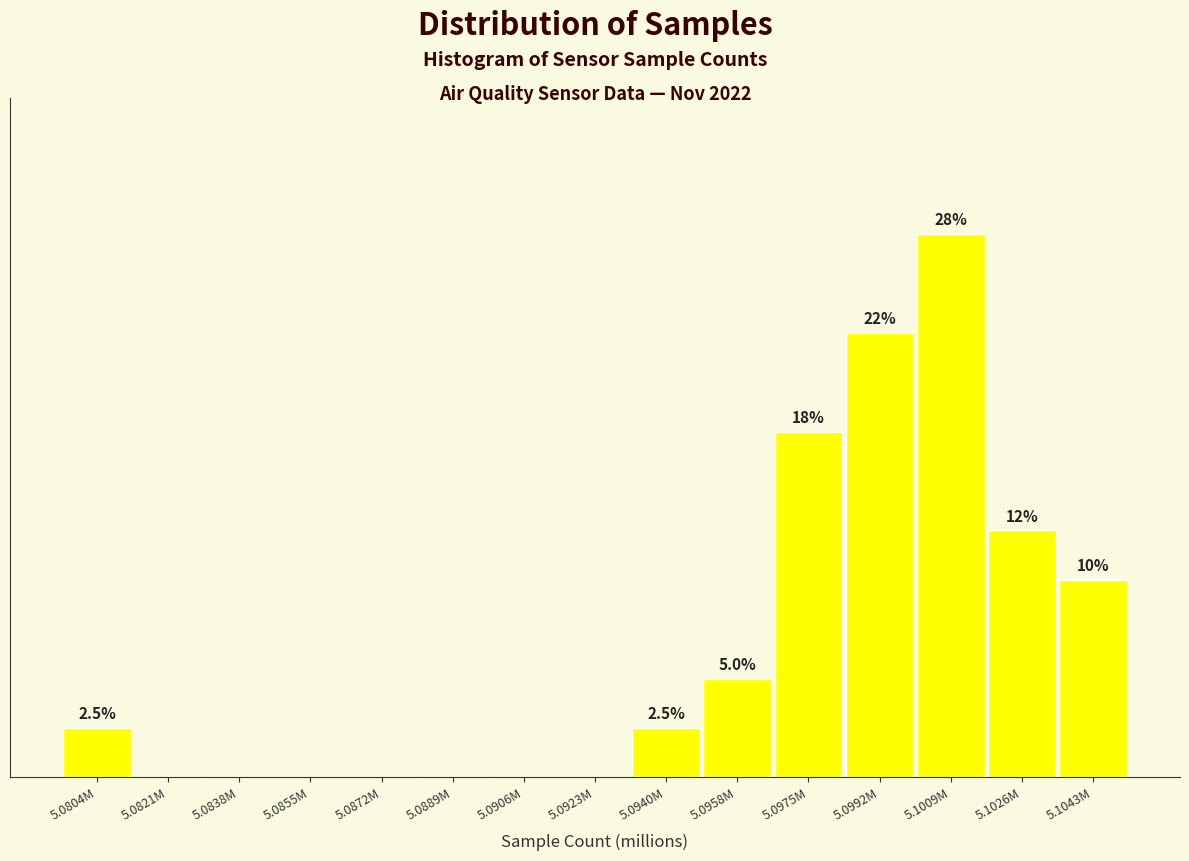

Between 5.0838M and 5.1043M, which is larger?

5.1043M